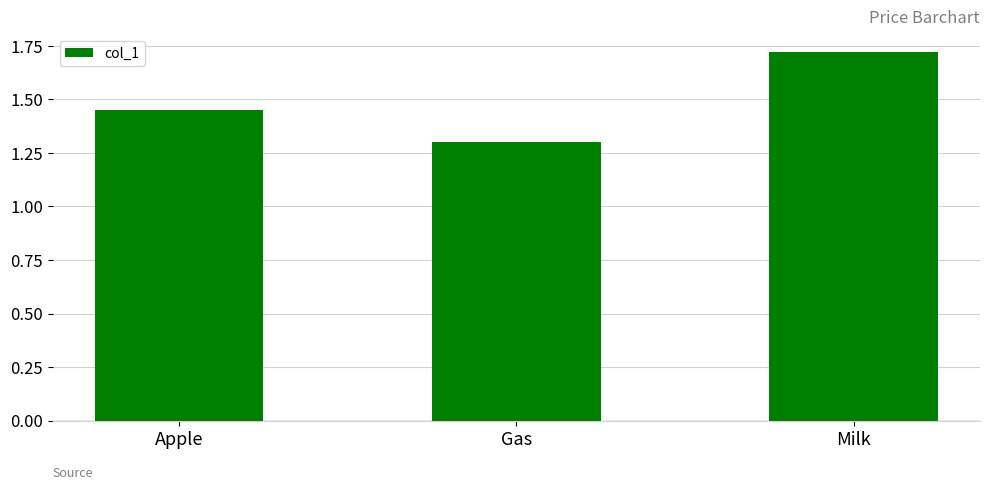

How many data points does each series have?

3